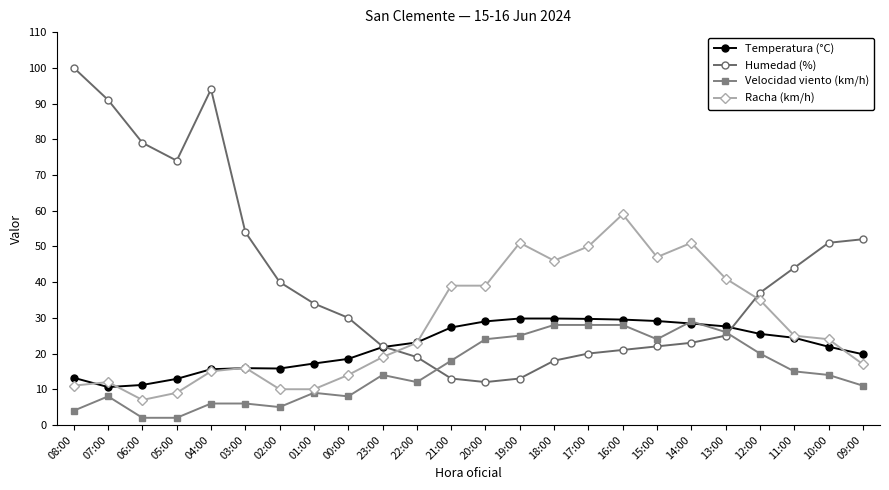

Where is the first local maximum for Velocidad viento (km/h)?

07:00